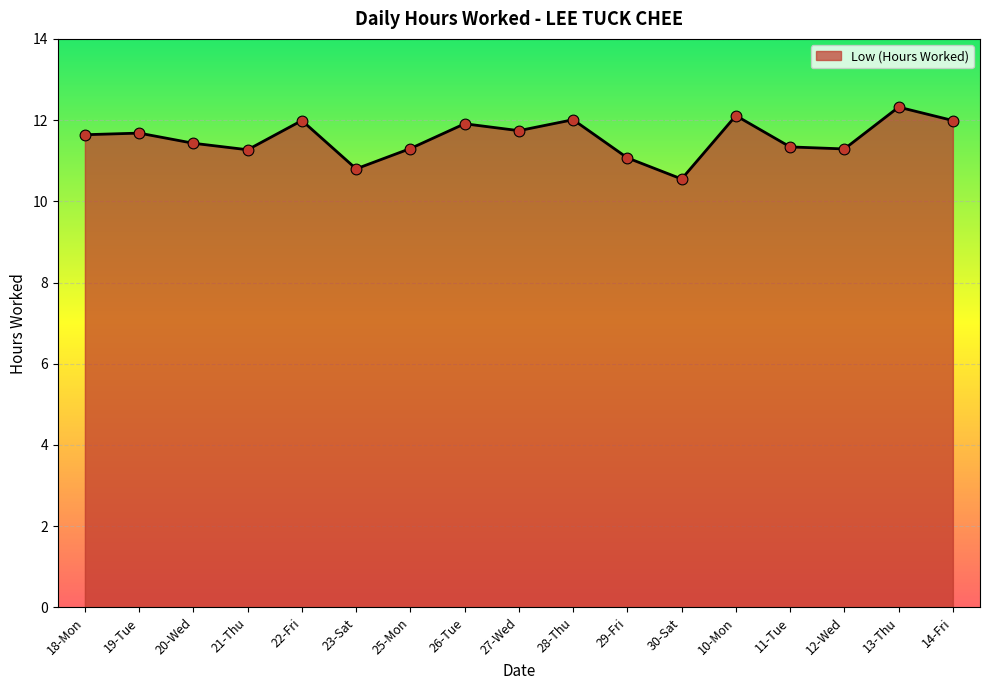

What is the change in value from 18-Mon to 30-Sat?

-1.1